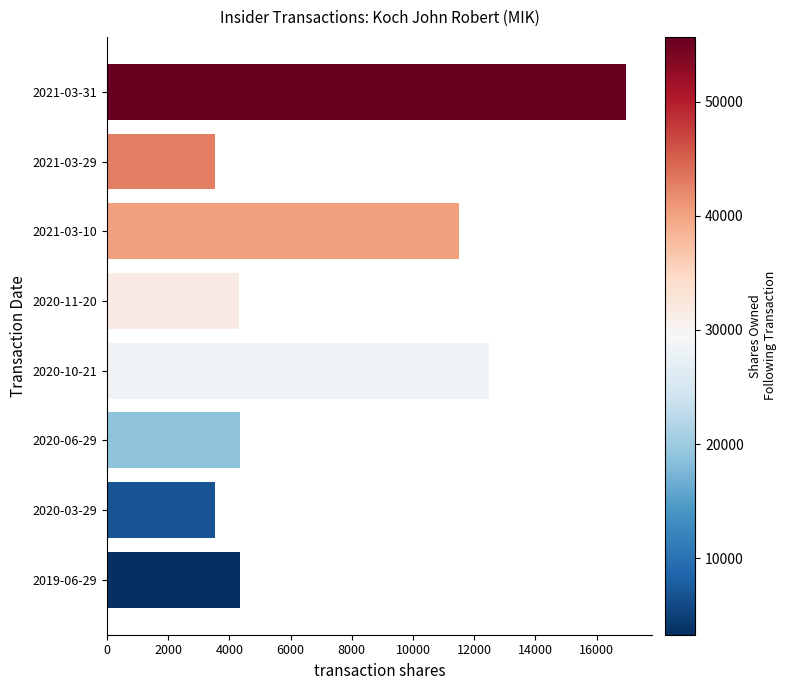

The value at 2020-03-29 is 3532. True or false?

True